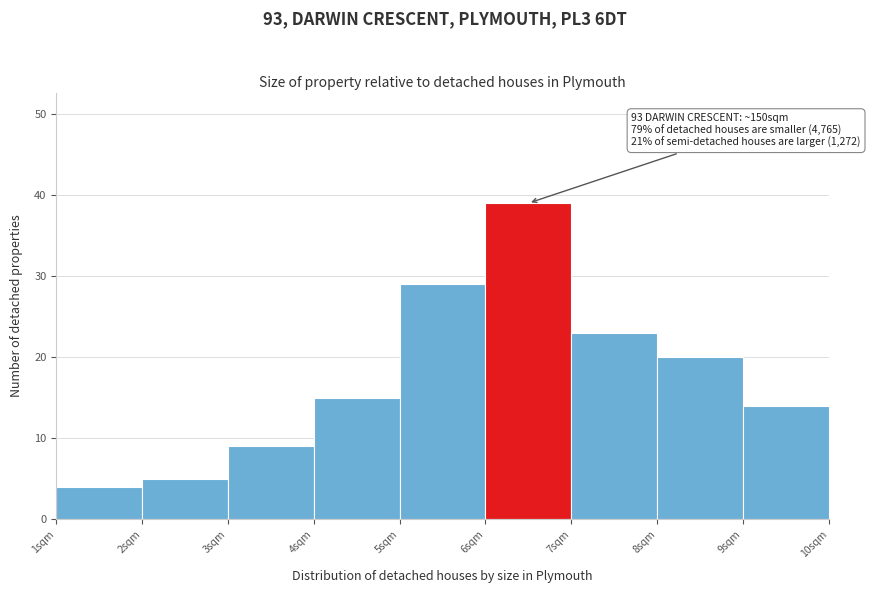

Over which range of the x-axis is the bar tallest?

6 to 7